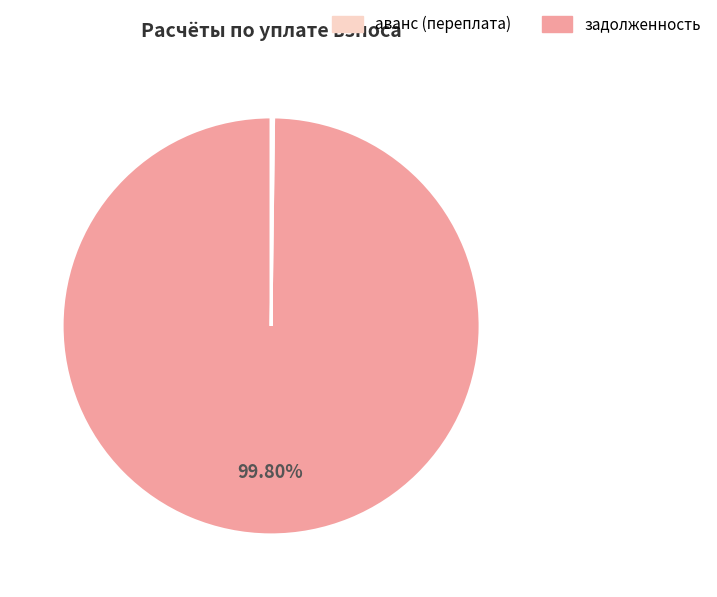

Is there any slice that represents more than half of the pie?

Yes